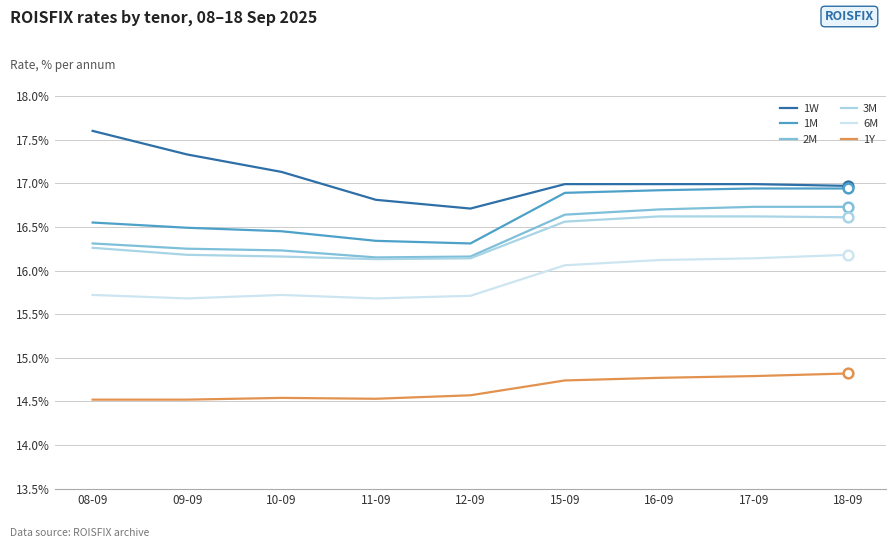

True or false: 1Y and 1M intersect in this chart.

False